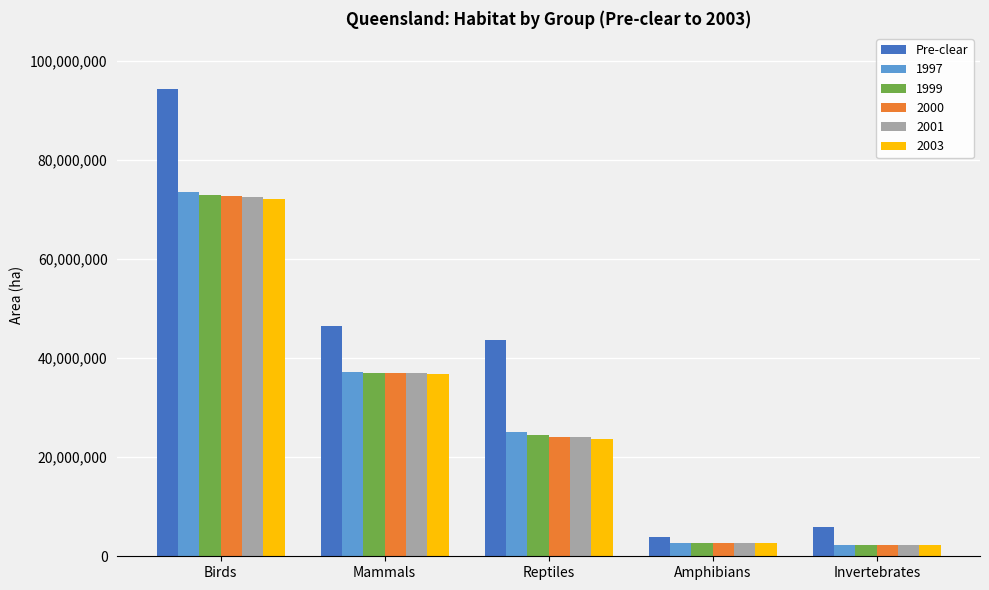

Reading left to right, transcribe all the data shown in this chart.

Pre-clear: 94337005	46509514	43596688	3866647	5911038
1997: 73436773	37264770	25005295	2758454	2321315
1999: 72962206	37067138	24510352	2755110	2294713
2000: 72673757	36951503	24140930	2752792	2280318
2001: 72556987	36914832	24020574	2751413	2278377
2003: 72163998	36800769	23675014	2748360	2271847